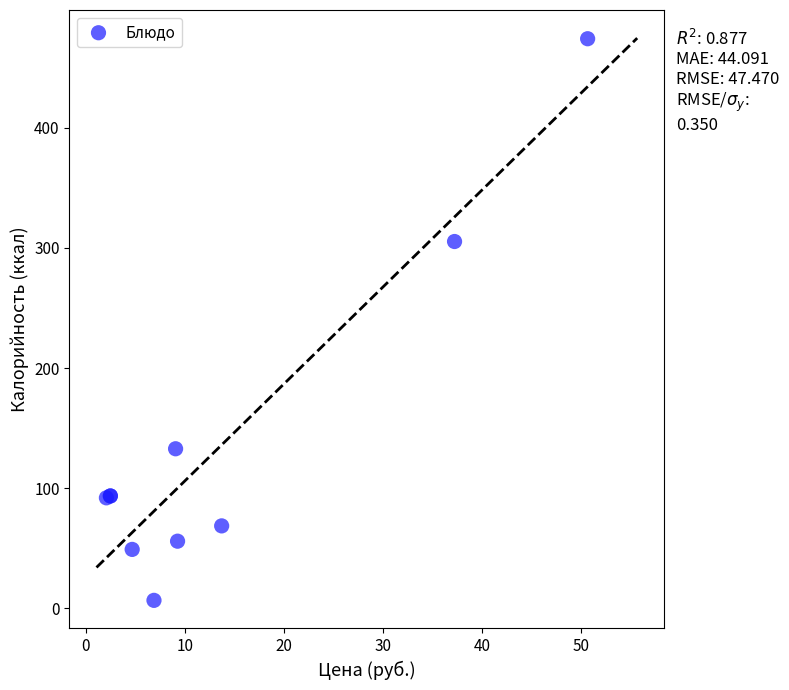

What Y value in the scatter plot is closest to 240?

305.3